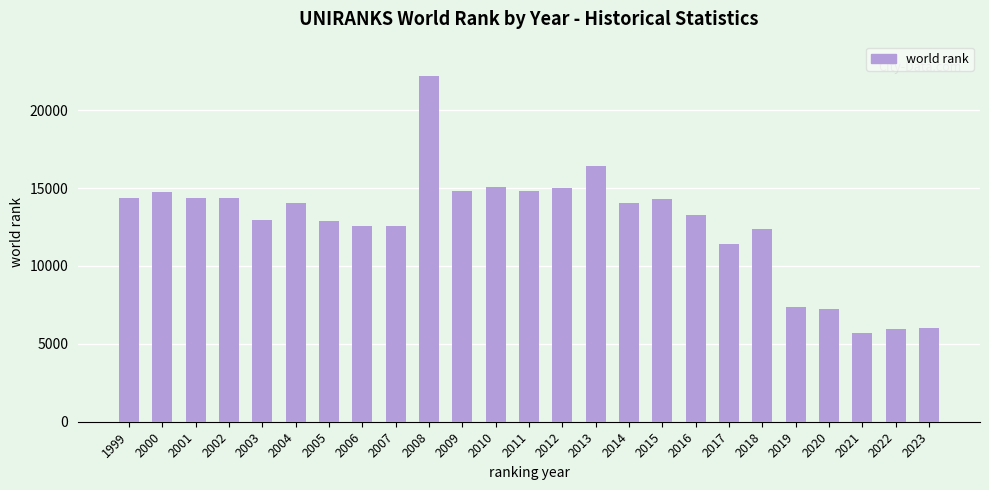

How many data points are less than 14055?

12